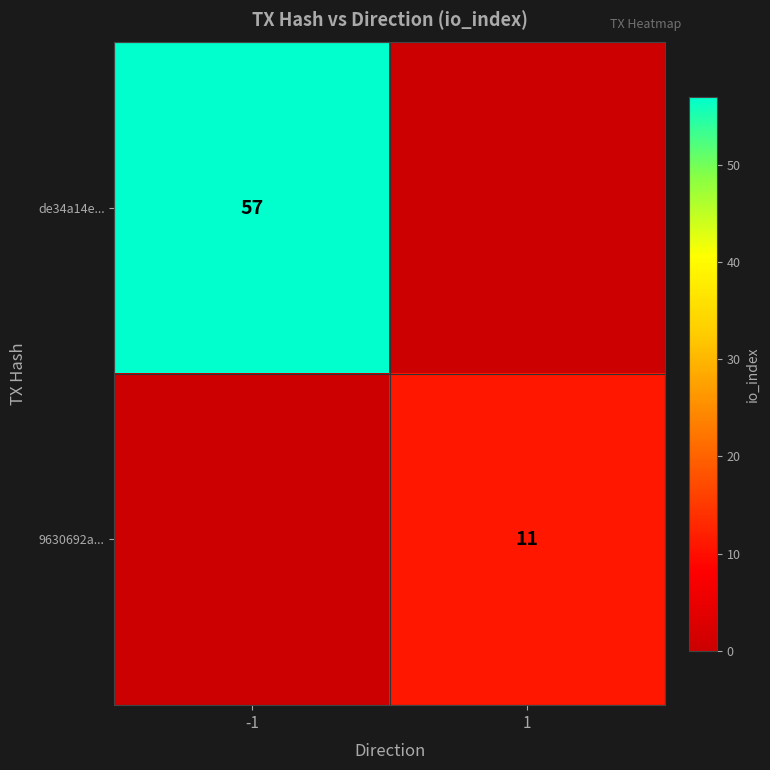

Is it true that 9630692a... equals 11 at 1?

True